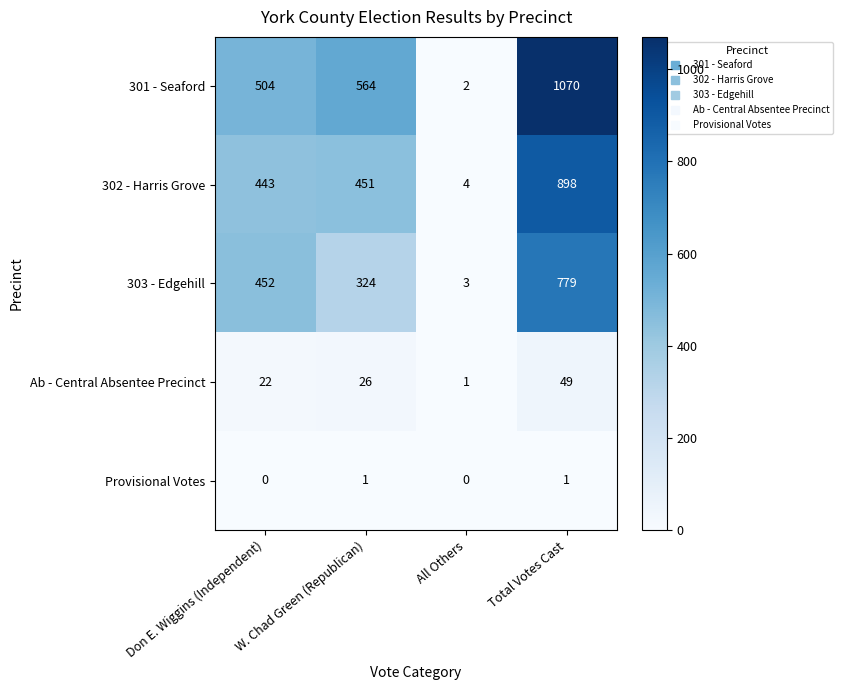

True or false: Provisional Votes has a value of 0 at All Others.

True